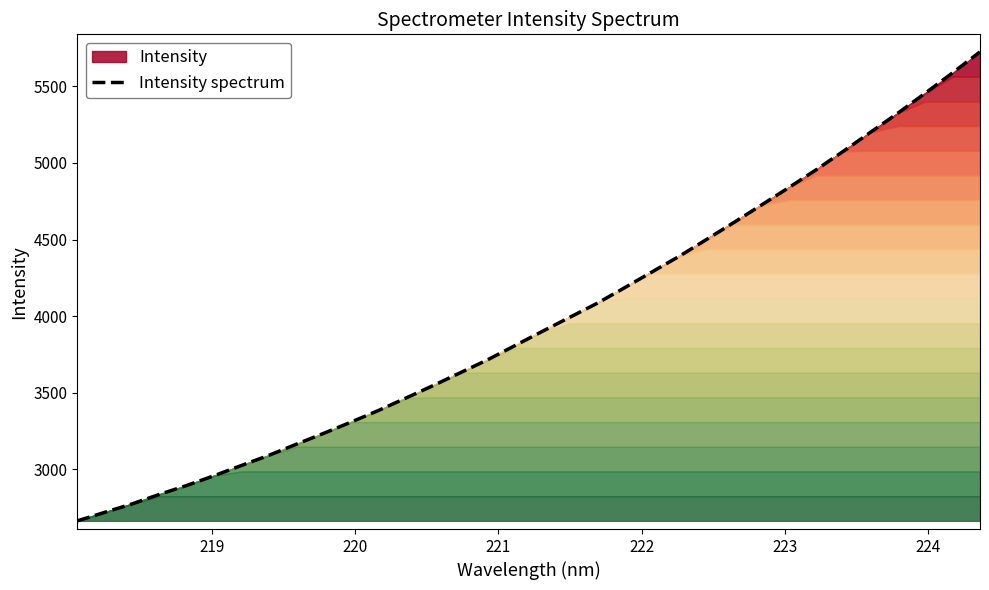

What is the minimum value shown in the chart?

2663.9